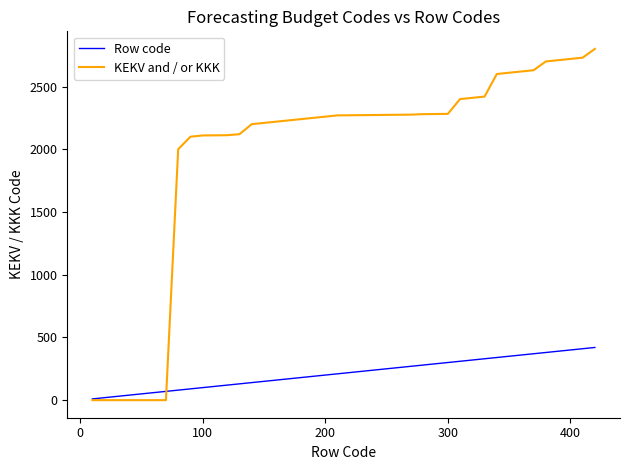

Is this an area chart (filled region under the line)?

No